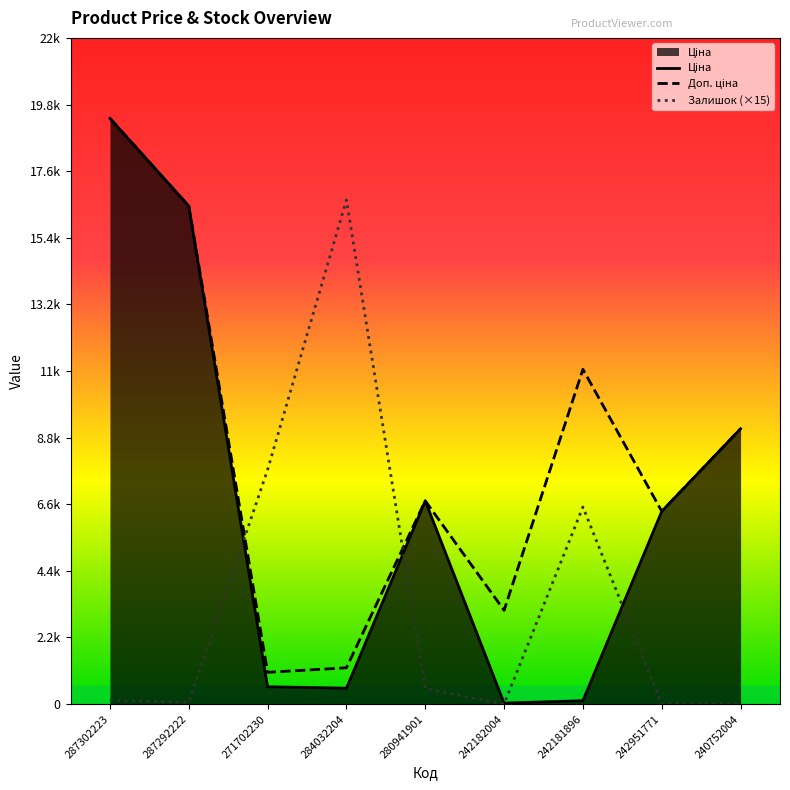

How many series are shown in this chart?

3